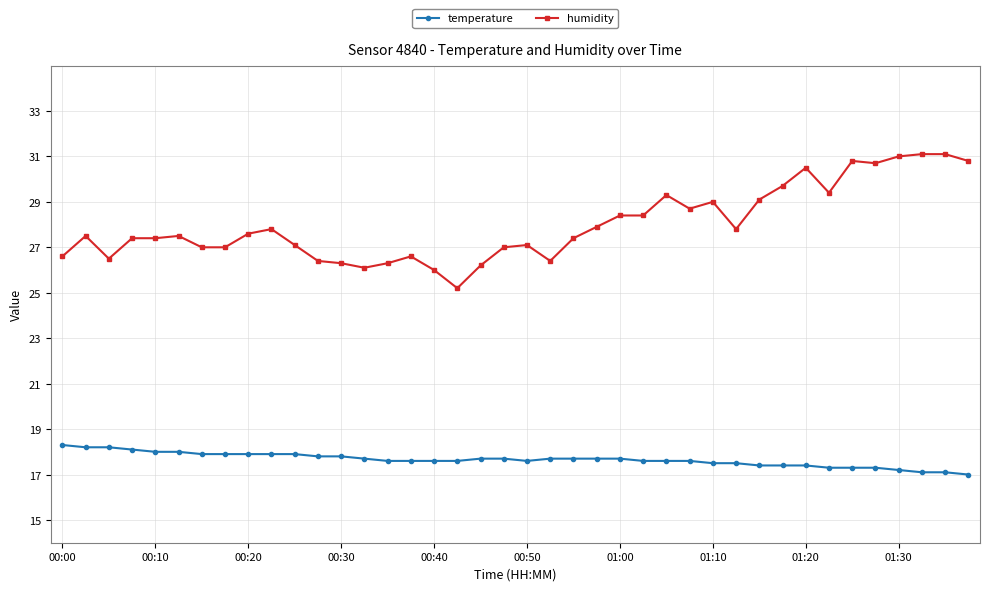

How many lines are shown in the chart?

2